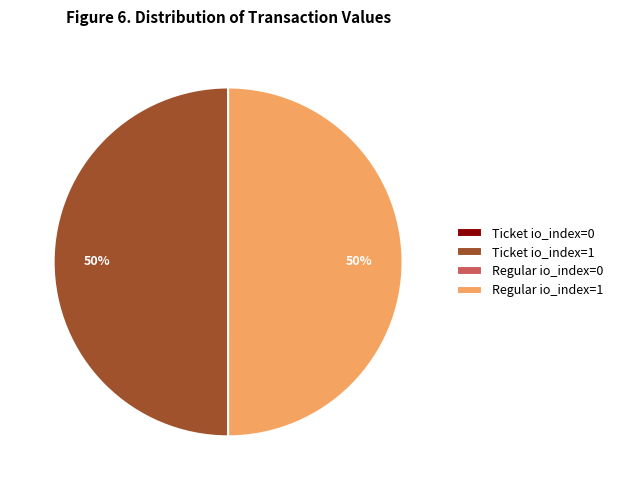

To the nearest percent, what portion does Ticket io_index=1 represent?

50%